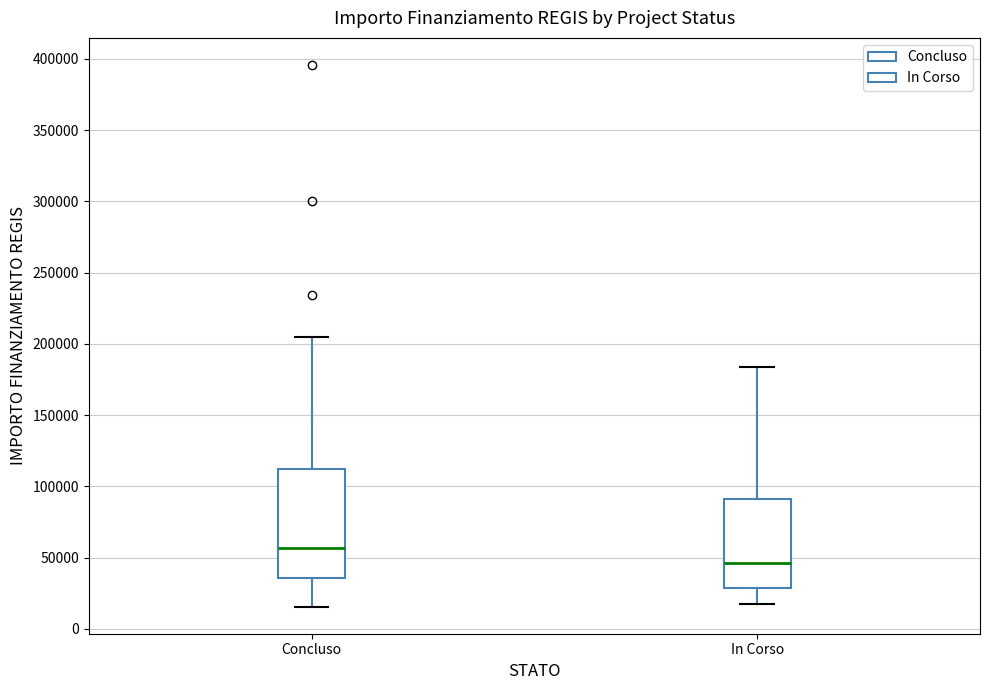

Reading left to right, read every box against the y-axis: the position of its median line, the range the box covers, and the ends of its whiskers. The values are not printed on the chart, so give them approximately, as read against the axis.

Concluso: median 55000, box 35000 to 115000, whiskers 15000 to 205000
In Corso: median 45000, box 30000 to 90000, whiskers 20000 to 185000